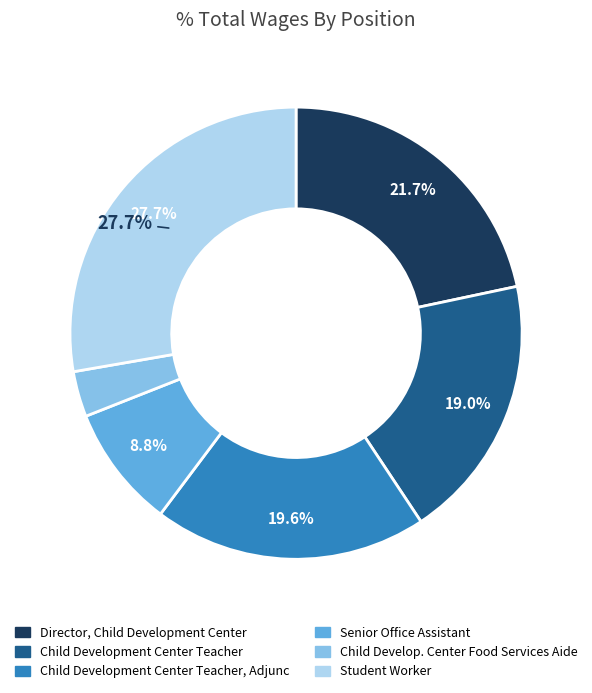

Does any single category account for the majority?

No